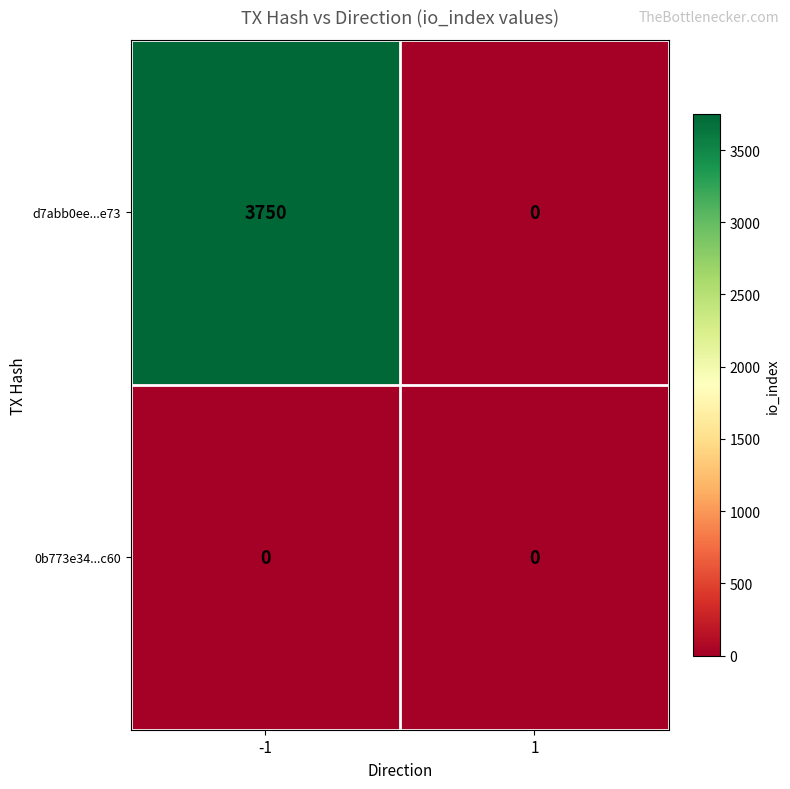

List the series in order of their peak value, lowest first.

0b773e34...c60, d7abb0ee...e73